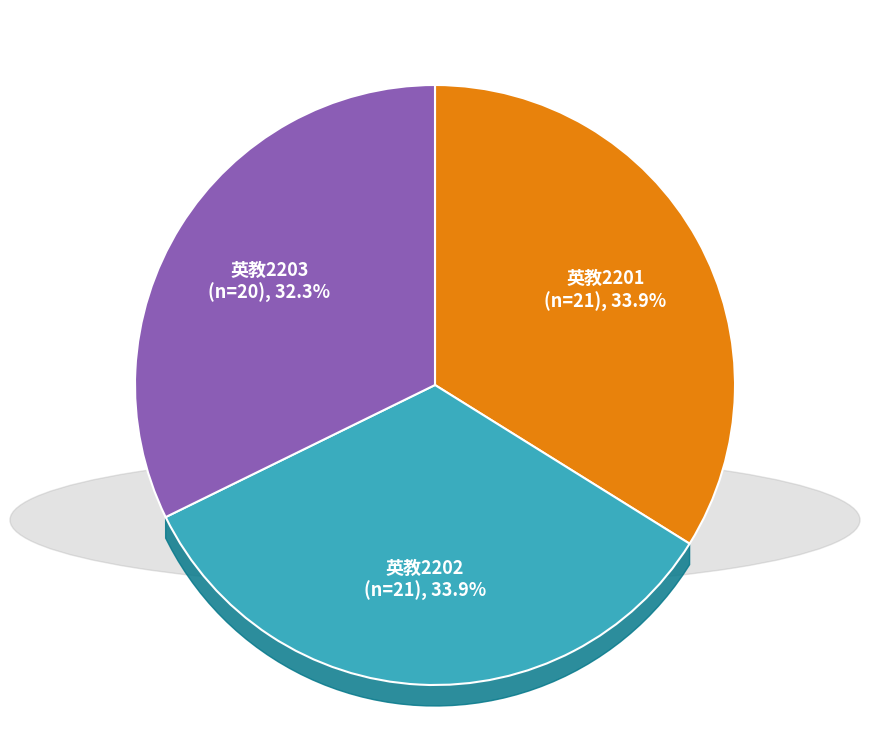

Which slice is the smallest?

英教2203